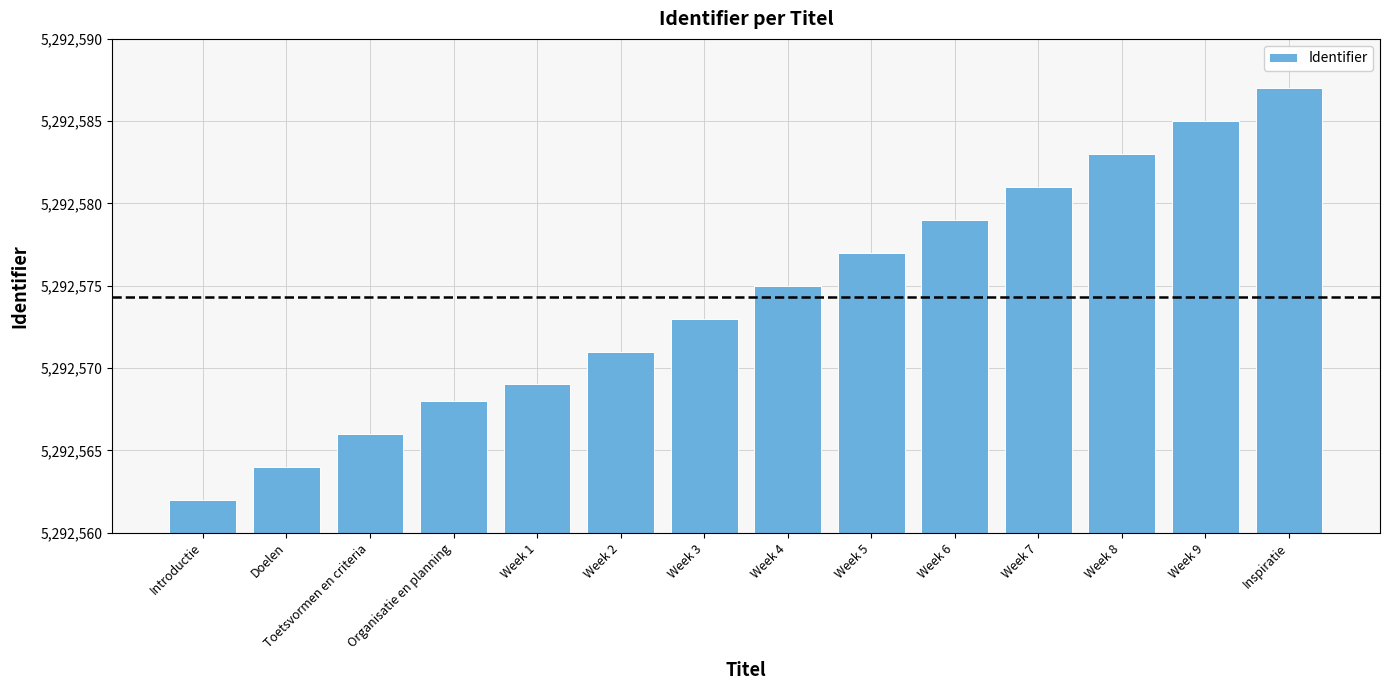

What is the difference between the maximum and second lowest values?

23